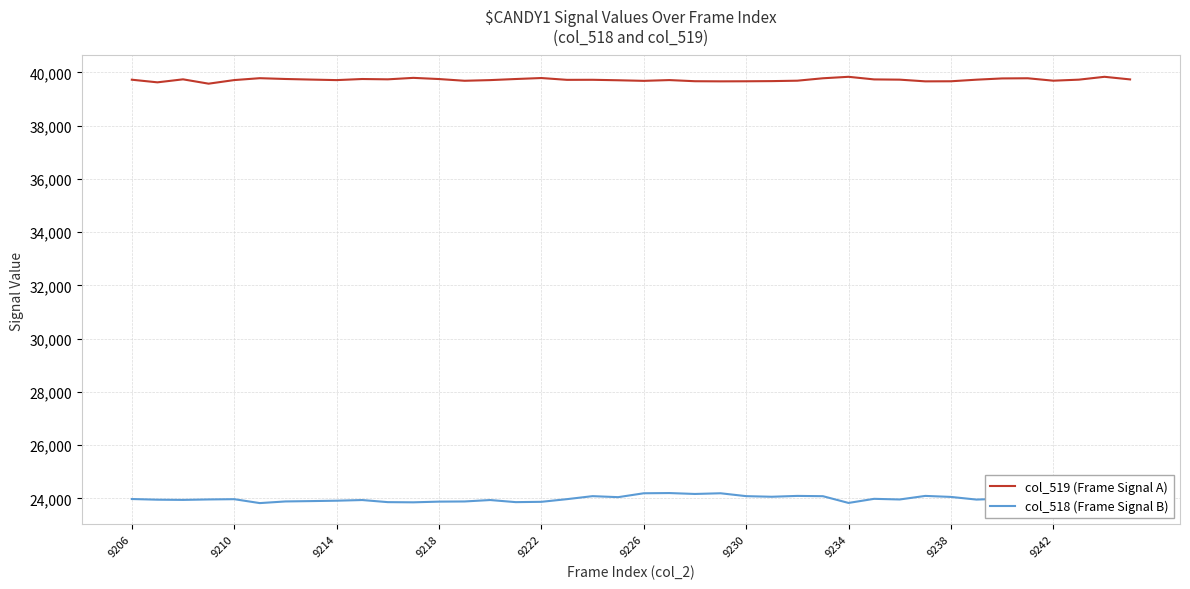

What is the smallest value displayed?

23827